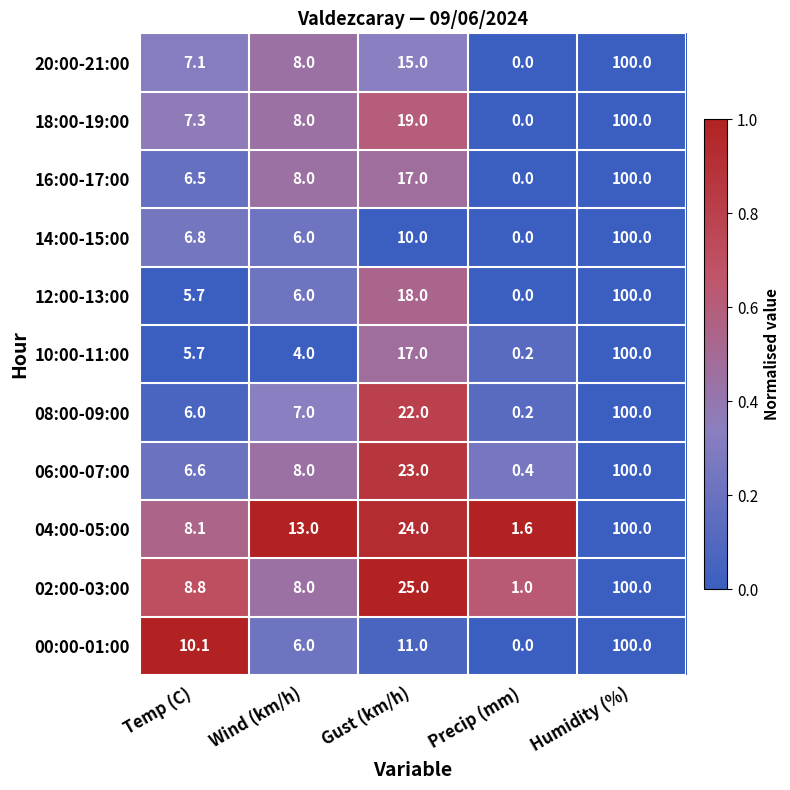

What is the difference between the highest and lowest values at Temp (C)?

4.4